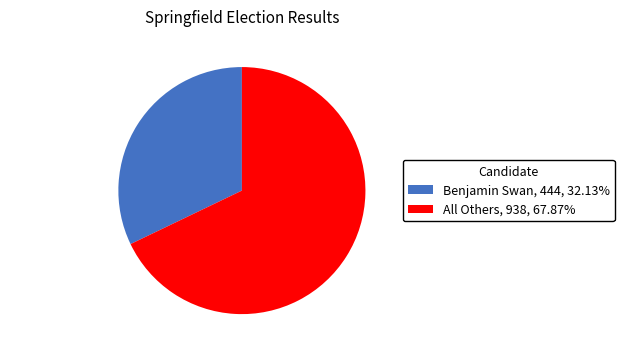

Is the sum of Benjamin Swan and All Others greater than half?

Yes